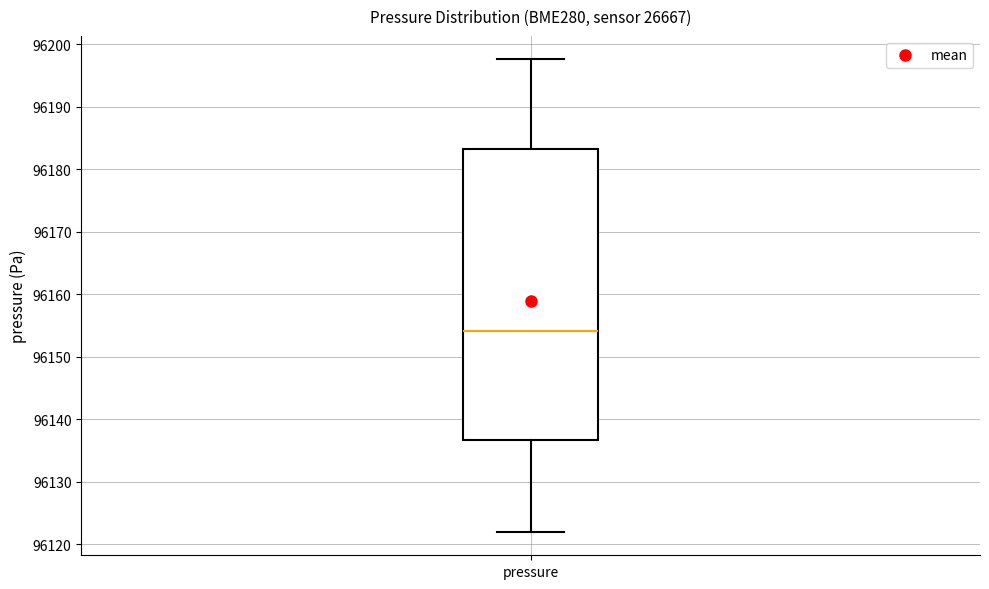

Read this box plot against the y-axis: the position of the median line, the range covered by the box, and the ends of both whiskers. The values are not printed on the chart, so give them approximately, as read against the axis.

median 96154, box 96137 to 96183, whiskers 96122 to 96198